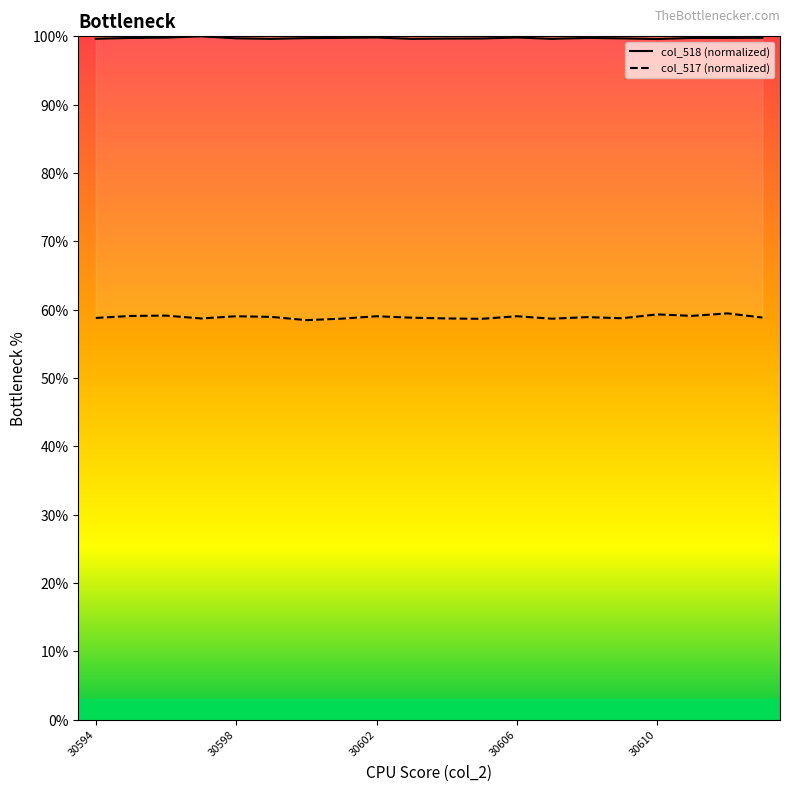

Reading left to right, what are all the values shown in this chart?

col_518: 99.6	99.8	99.8	100.0	99.7	99.6	99.7	99.8	99.8	99.6	99.7	99.7	99.8	99.6	99.8	99.7	99.6	99.8	99.8	99.8
col_517: 58.8	59.1	59.1	58.7	59.0	59.0	58.5	58.7	59.0	58.8	58.7	58.7	59.0	58.7	58.9	58.8	59.3	59.1	59.5	58.9